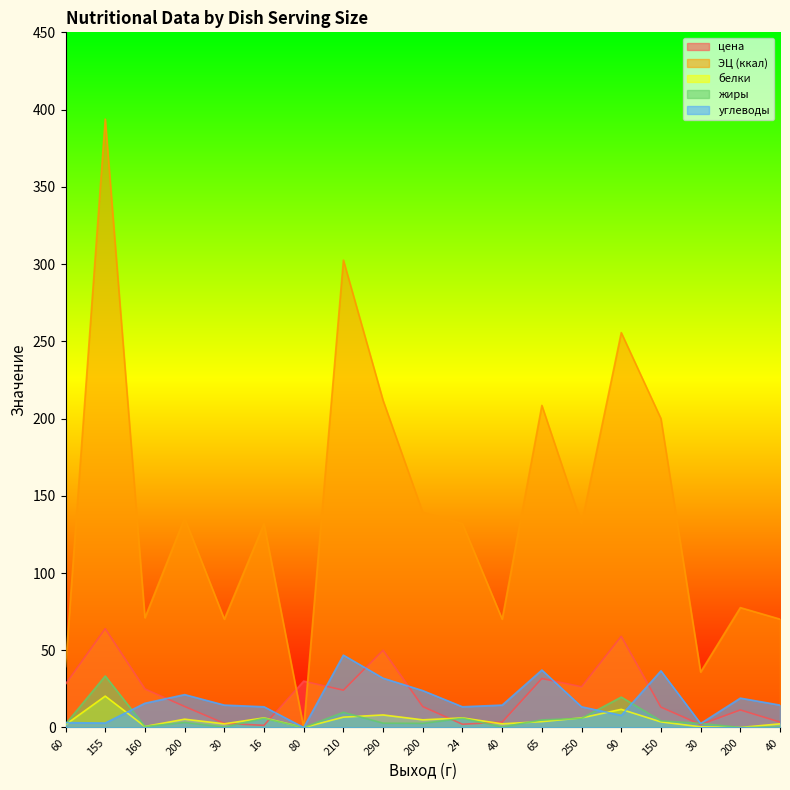

True or false: белки and жиры cross at least once.

True